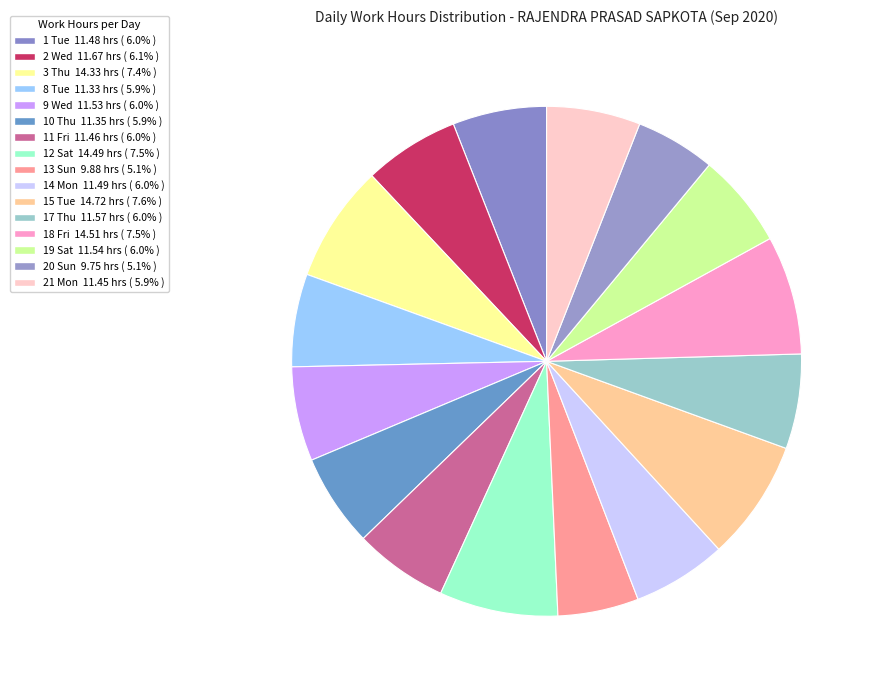

To the nearest percent, what is the average slice percentage?

6%